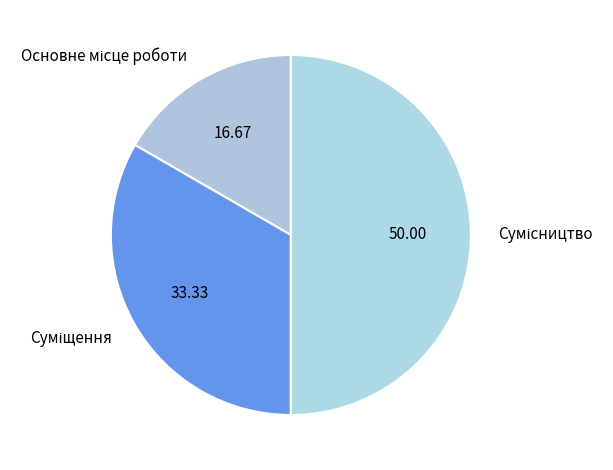

How many slices are in this pie chart?

3